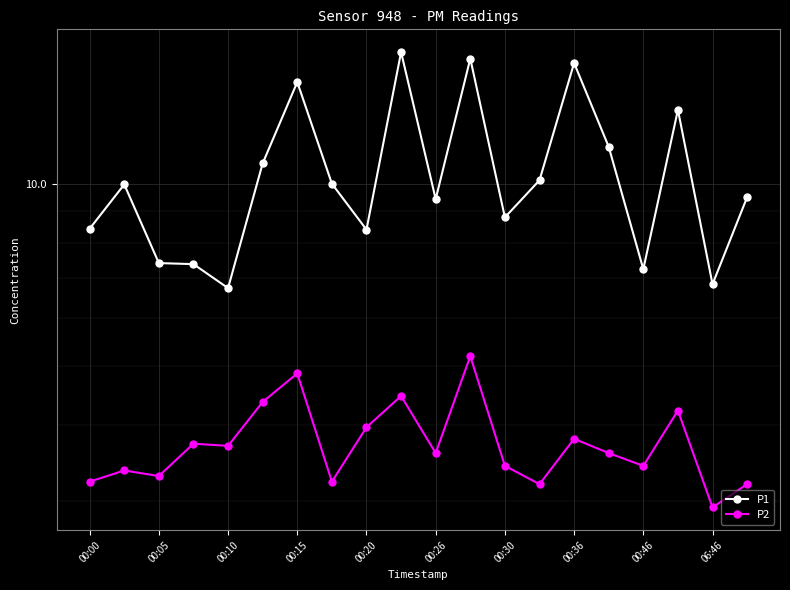

At which label does P2 reach its peak?

11